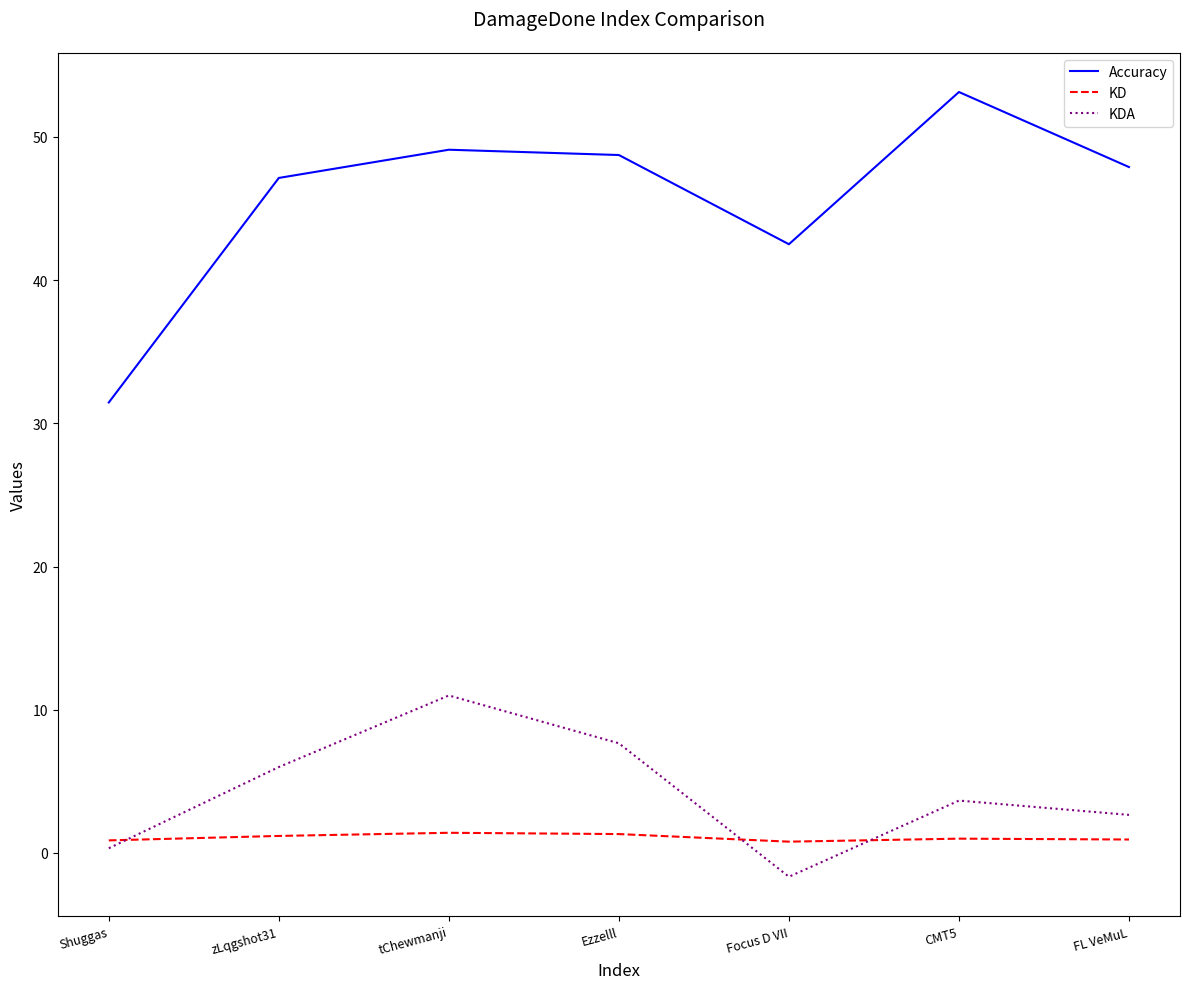

Read the Accuracy value at CMT5.

53.1